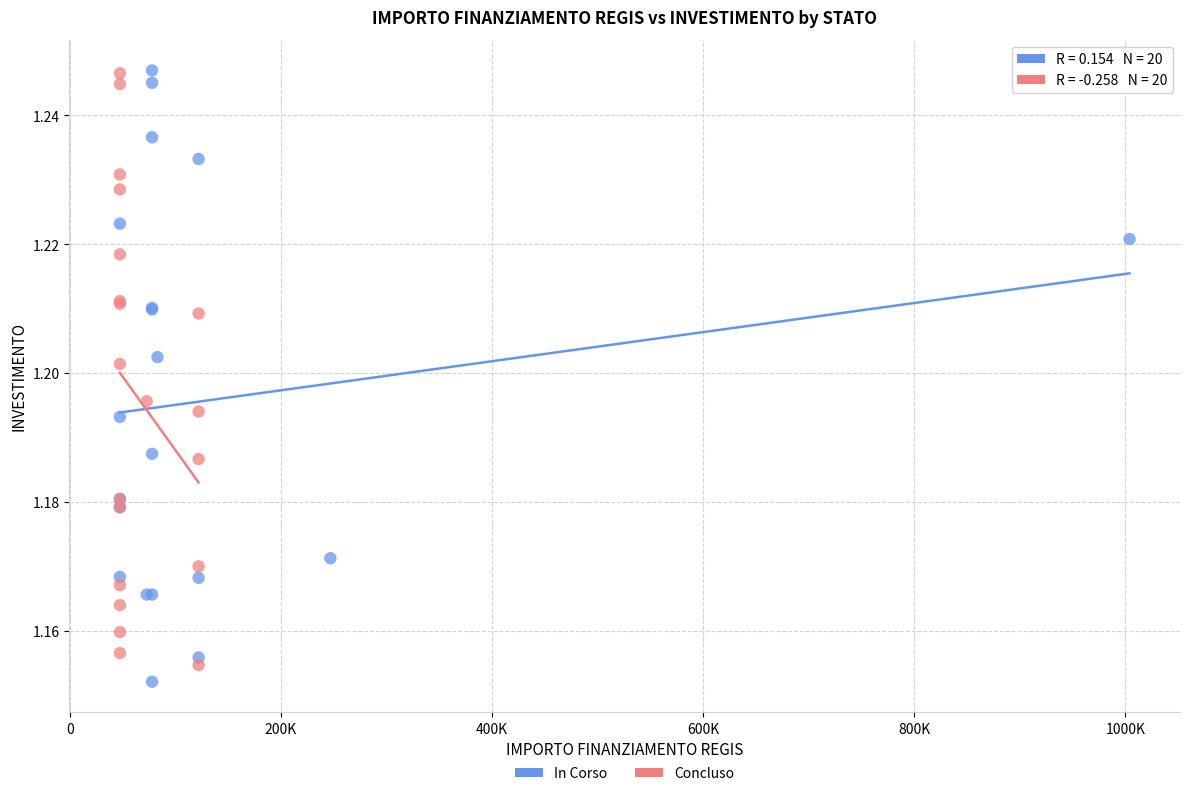

What are all the series names shown in the legend?

In Corso, Concluso